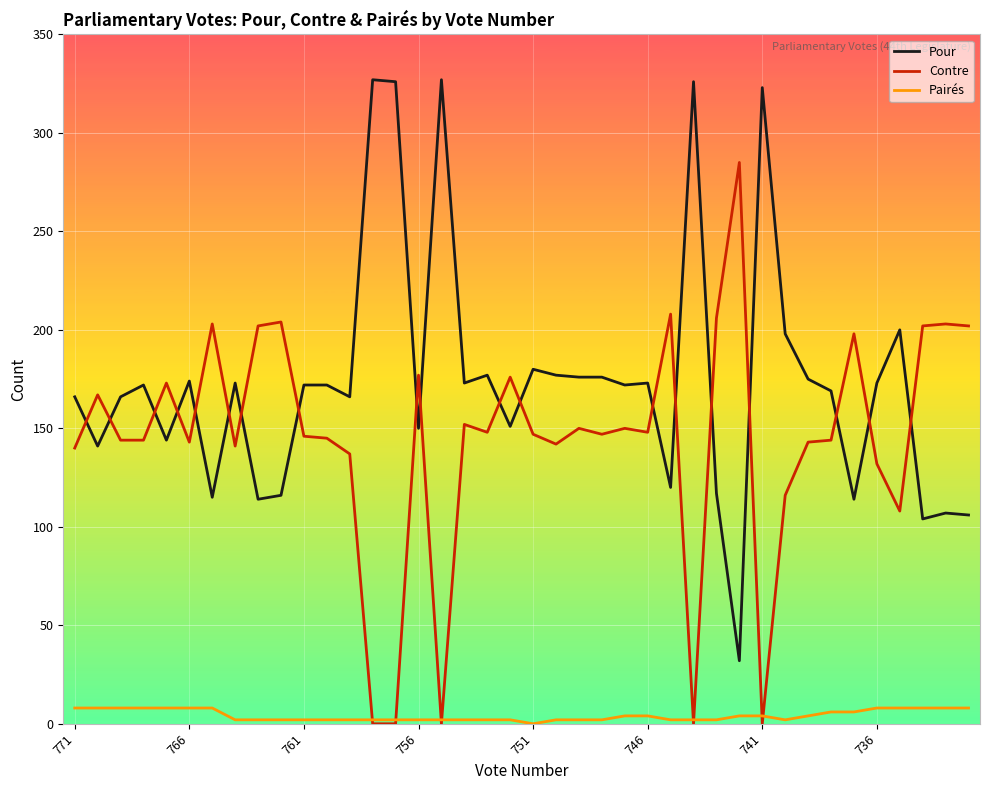

Which series has the largest range (max minus min)?

Pour